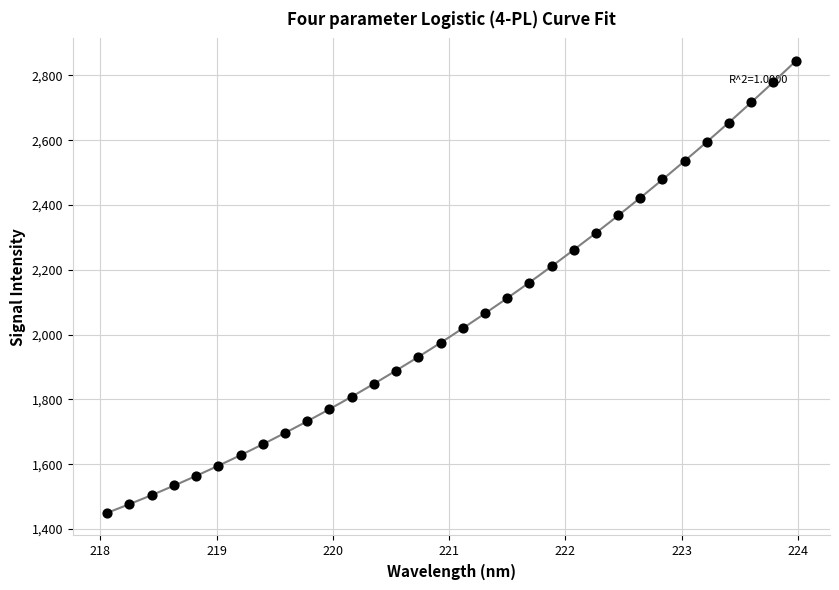

What is the range of X values (max minus min)?

5.9